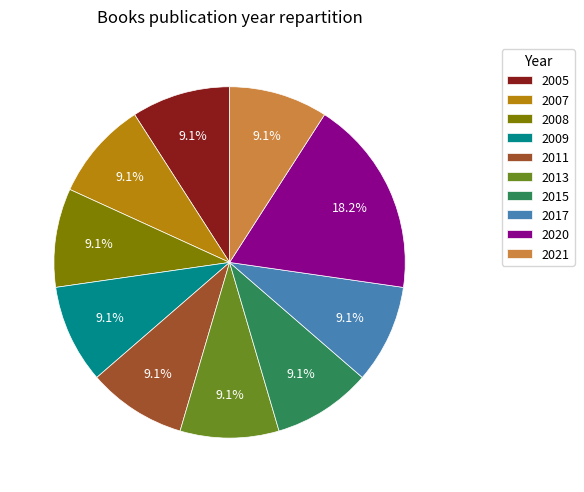

To the nearest percent, what is the average slice percentage?

10%